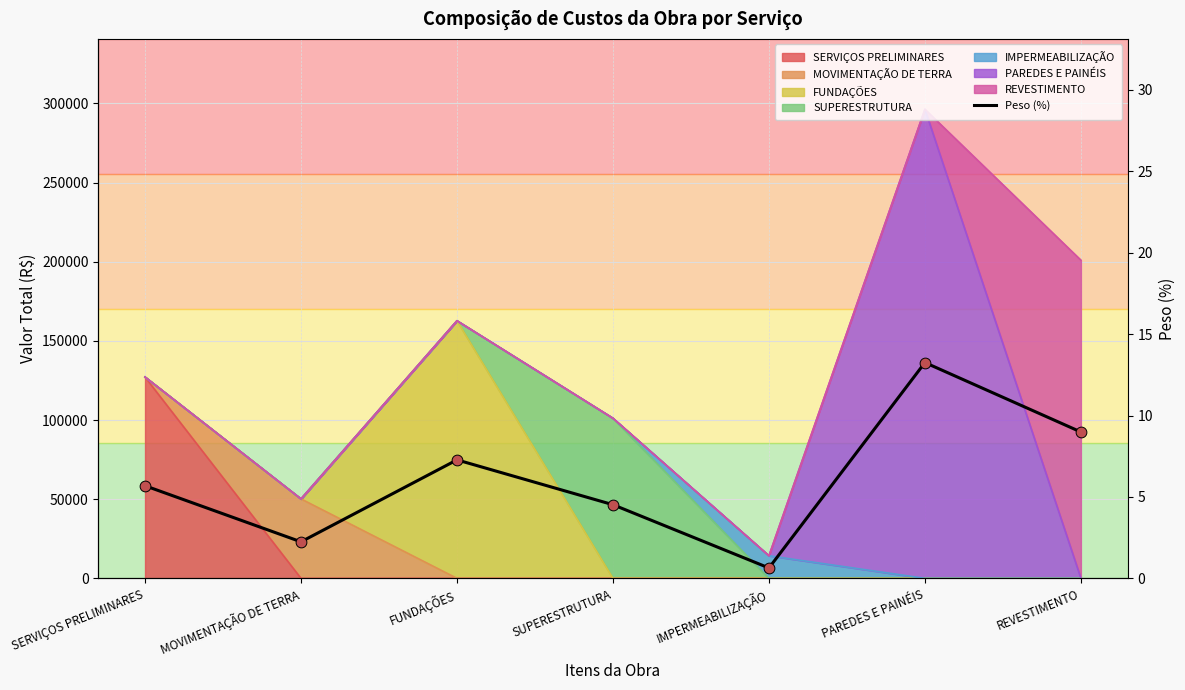

What is the change in value from MOVIMENTAÇÃO DE TERRA to FUNDAÇÕES?

+5.0